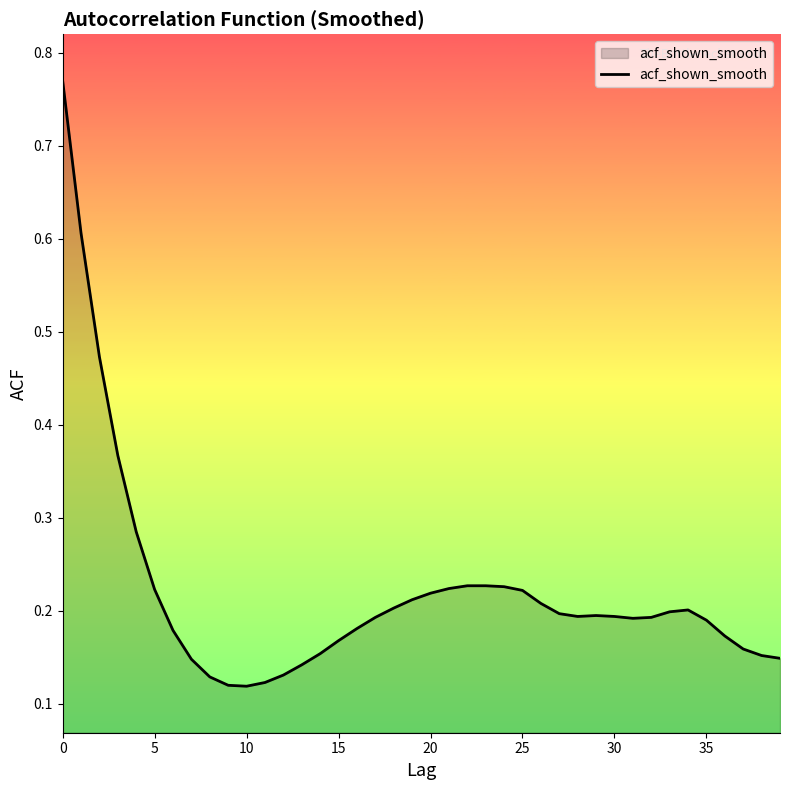

What is the difference between the maximum and minimum values?

0.7